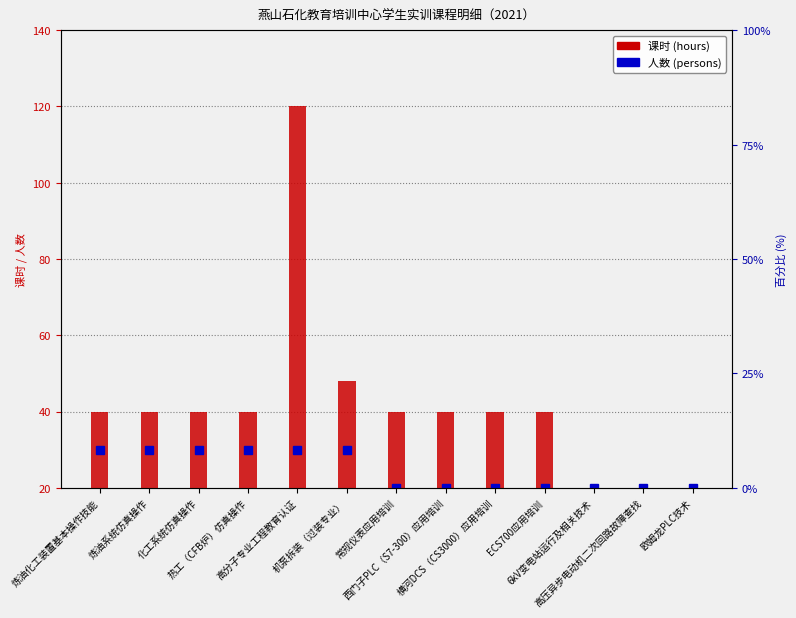

List the labels in order of value, smallest first.

6kV变电站运行及相关技术, 高压异步电动机二次回路故障查找, 欧姆龙PLC技术, 炼油化工装置基本操作技能, 炼油系统仿真操作, 化工系统仿真操作, 热工（CFB炉）仿真操作, 常规仪表应用培训, 西门子PLC（S7-300）应用培训, 横河DCS（CS3000）应用培训, ECS700应用培训, 机泵拆装（过装专业）, 高分子专业工程教育认证